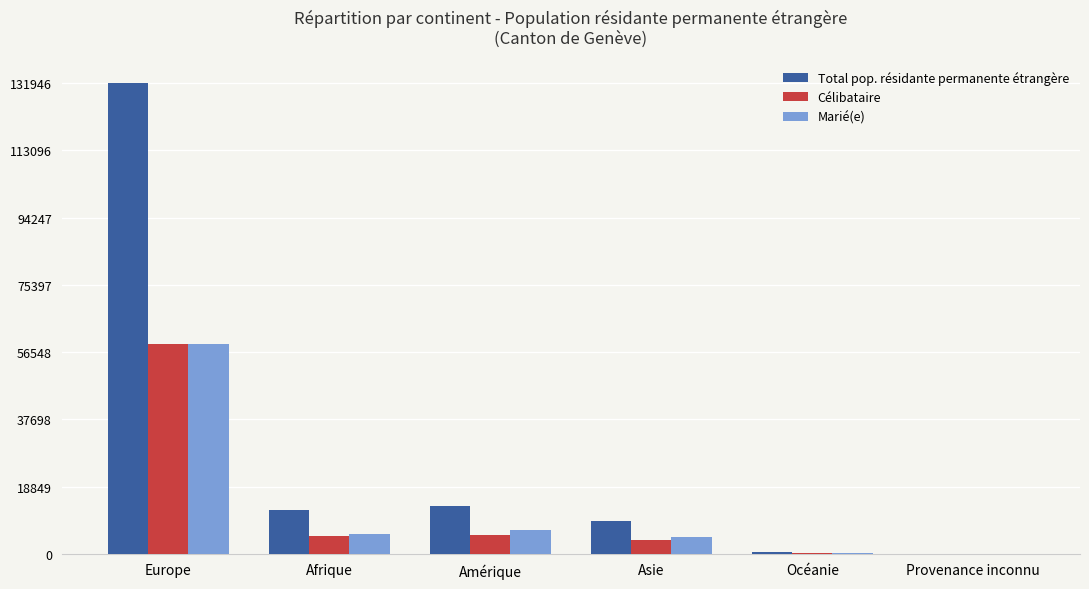

At which label does Marié(e) first exceed 5602?

Europe